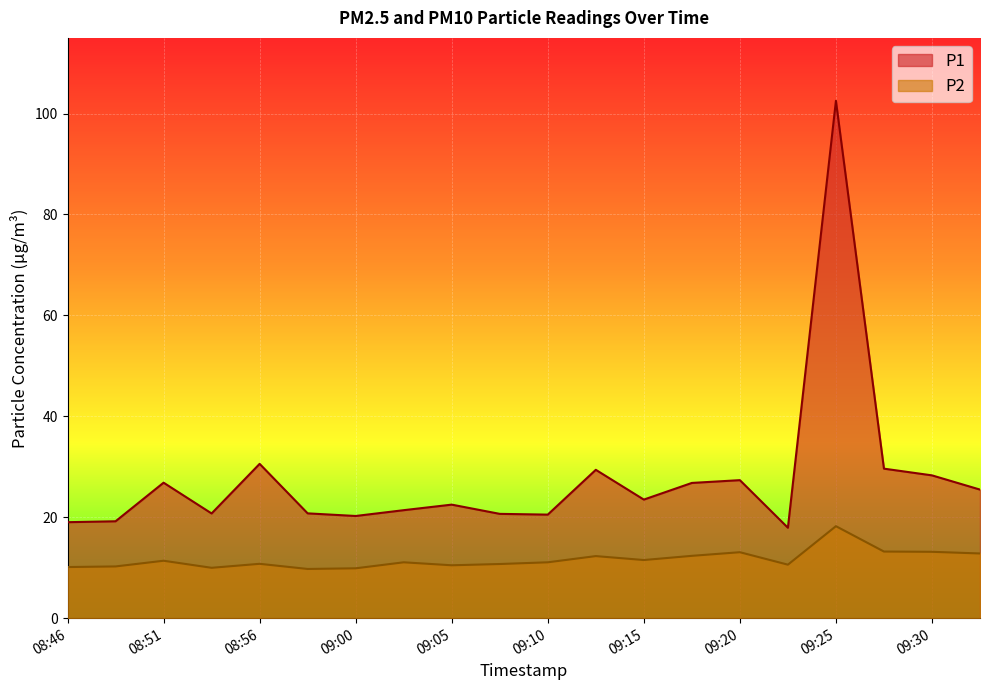

How many lines are shown in the chart?

2